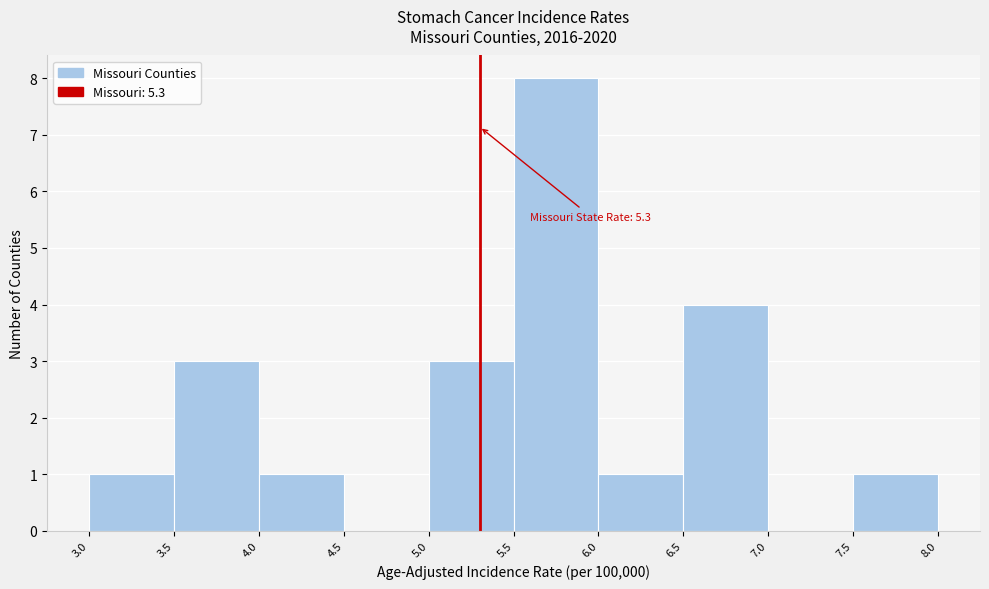

Which range on the x-axis has the tallest bar?

5.5 to 6.0